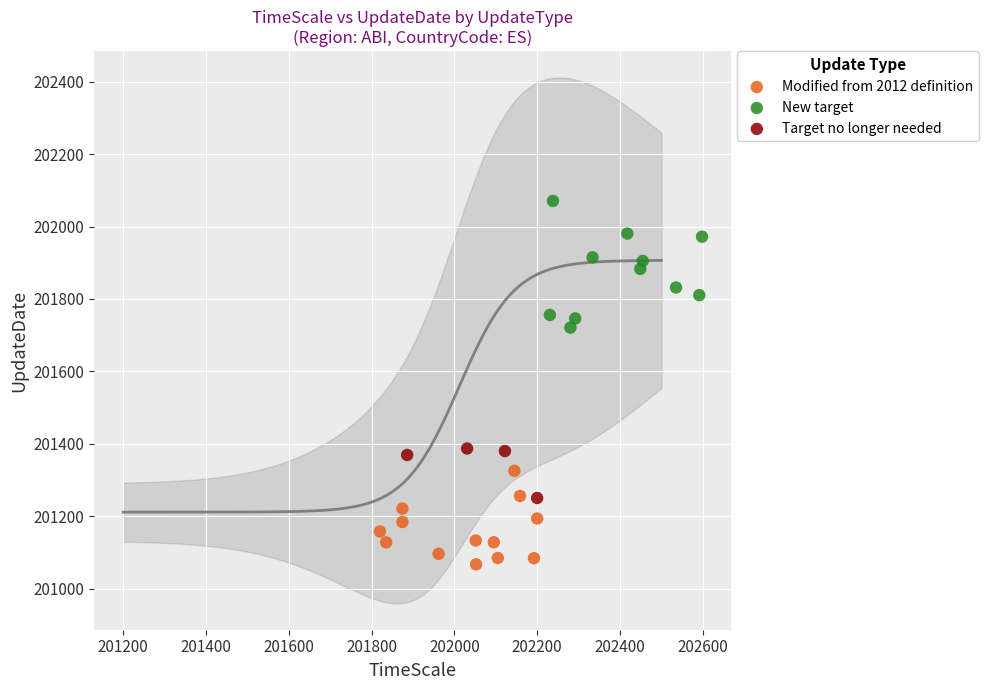

Which series reaches the maximum Y coordinate?

New target